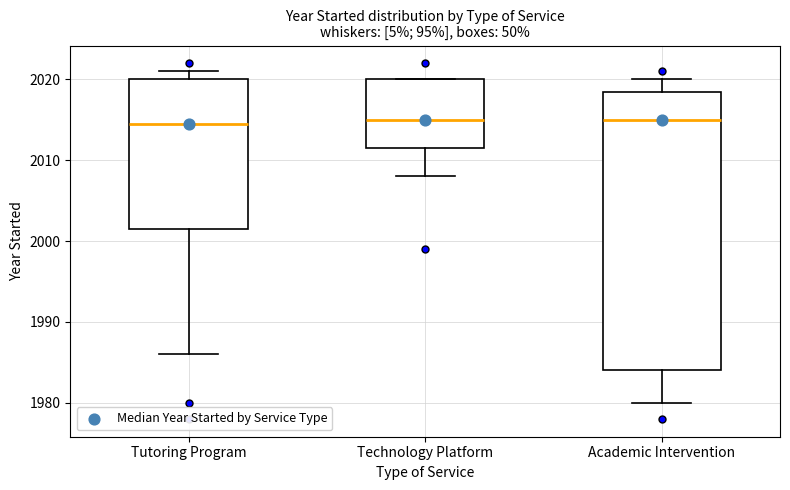

Reading left to right, read every box against the y-axis: the position of its median line, the range the box covers, and the ends of its whiskers. The values are not printed on the chart, so give them approximately, as read against the axis.

Tutoring Program: median 2015, box 2002 to 2020, whiskers 1986 to 2021
Technology Platform: median 2015, box 2012 to 2020, whiskers 2008 to 2020
Academic Intervention: median 2015, box 1984 to 2019, whiskers 1980 to 2020